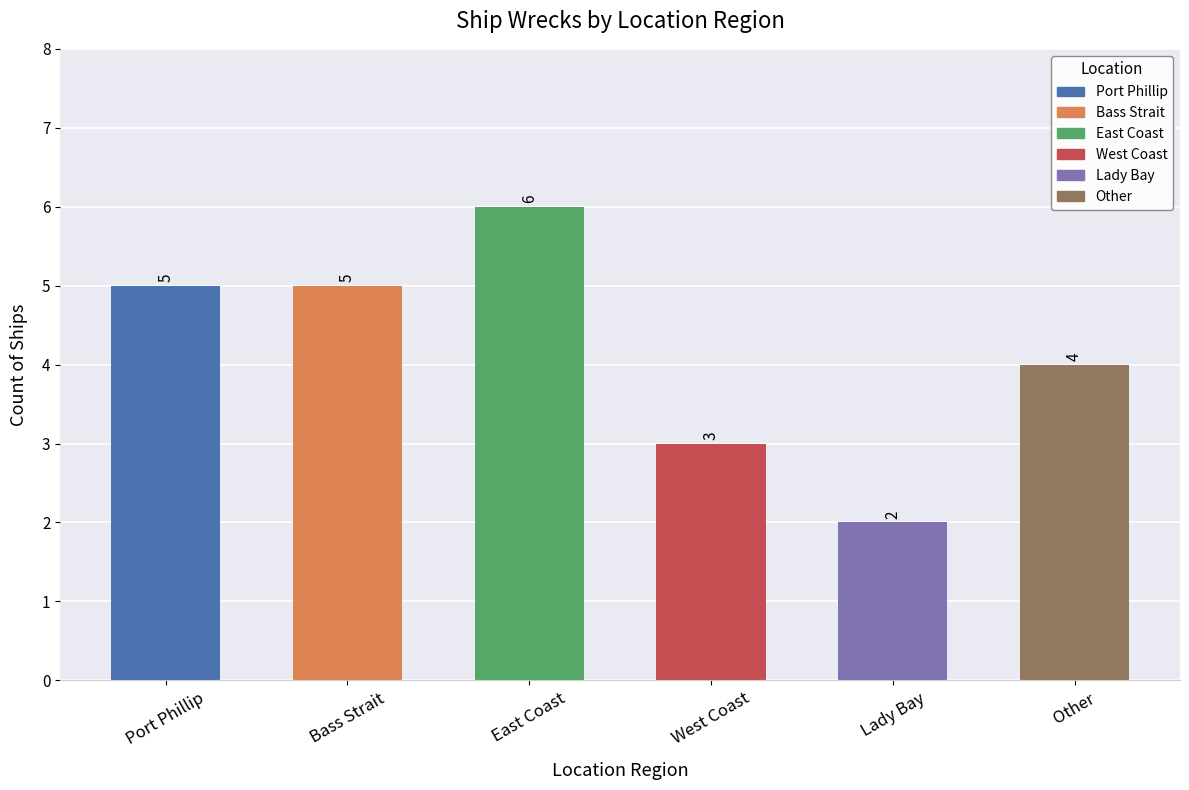

What is the sum of the values at Port Phillip and West Coast?

8